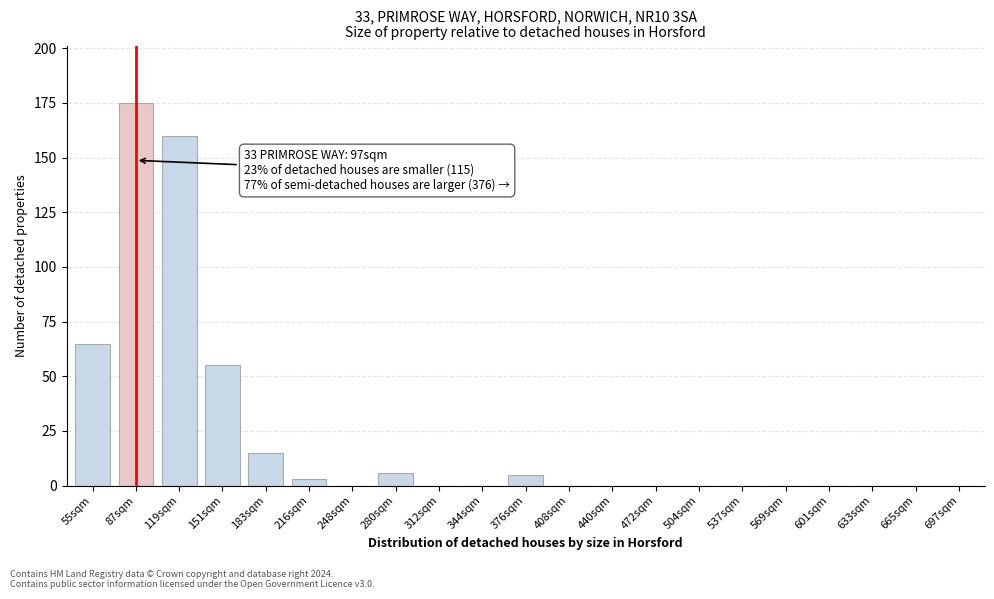

Reading right to left, what are all the values shown in this chart?

697sqm=0	665sqm=0	633sqm=0	601sqm=0	569sqm=0	537sqm=0	504sqm=0	472sqm=0	440sqm=0	408sqm=0	376sqm=5	344sqm=0	312sqm=0	280sqm=6	248sqm=0	216sqm=3	183sqm=15	151sqm=55	119sqm=160	87sqm=175	55sqm=65